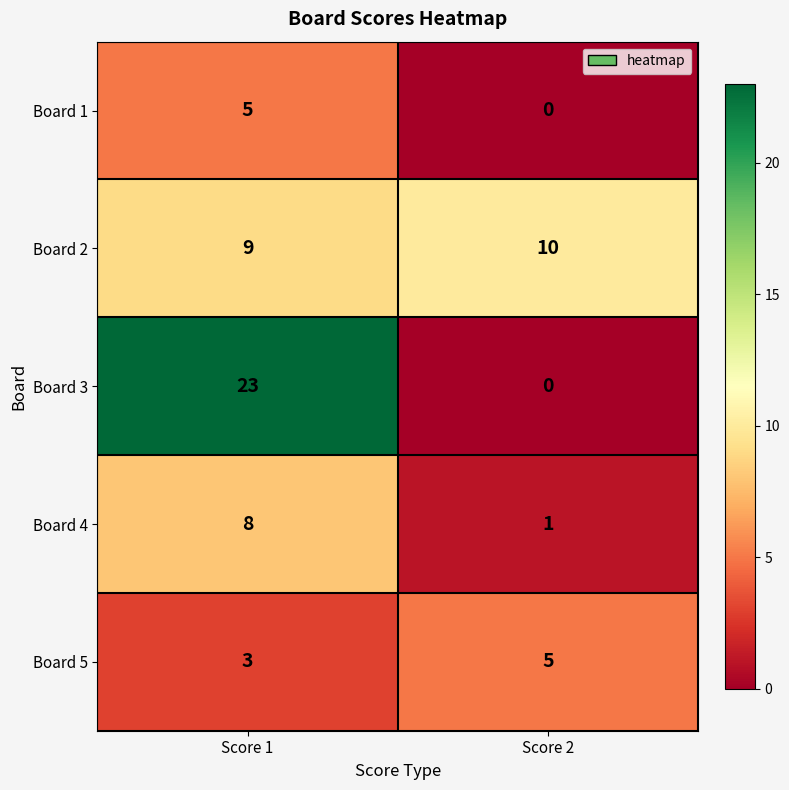

Reading left to right, what are all the values shown in this chart?

Board 1: 5	0
Board 2: 9	10
Board 3: 23	0
Board 4: 8	1
Board 5: 3	5